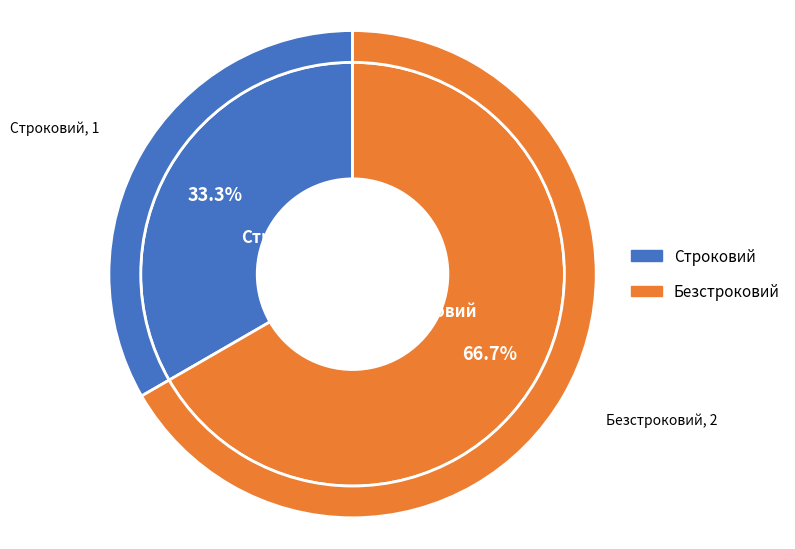

Rank the categories by value from highest to lowest.

Безстроковий, Строковий